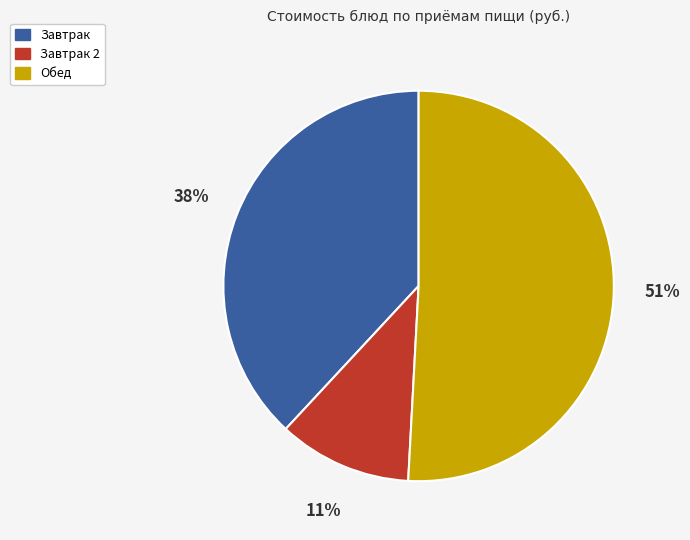

To the nearest percent, what is the difference between the largest and smallest slice percentages?

40%